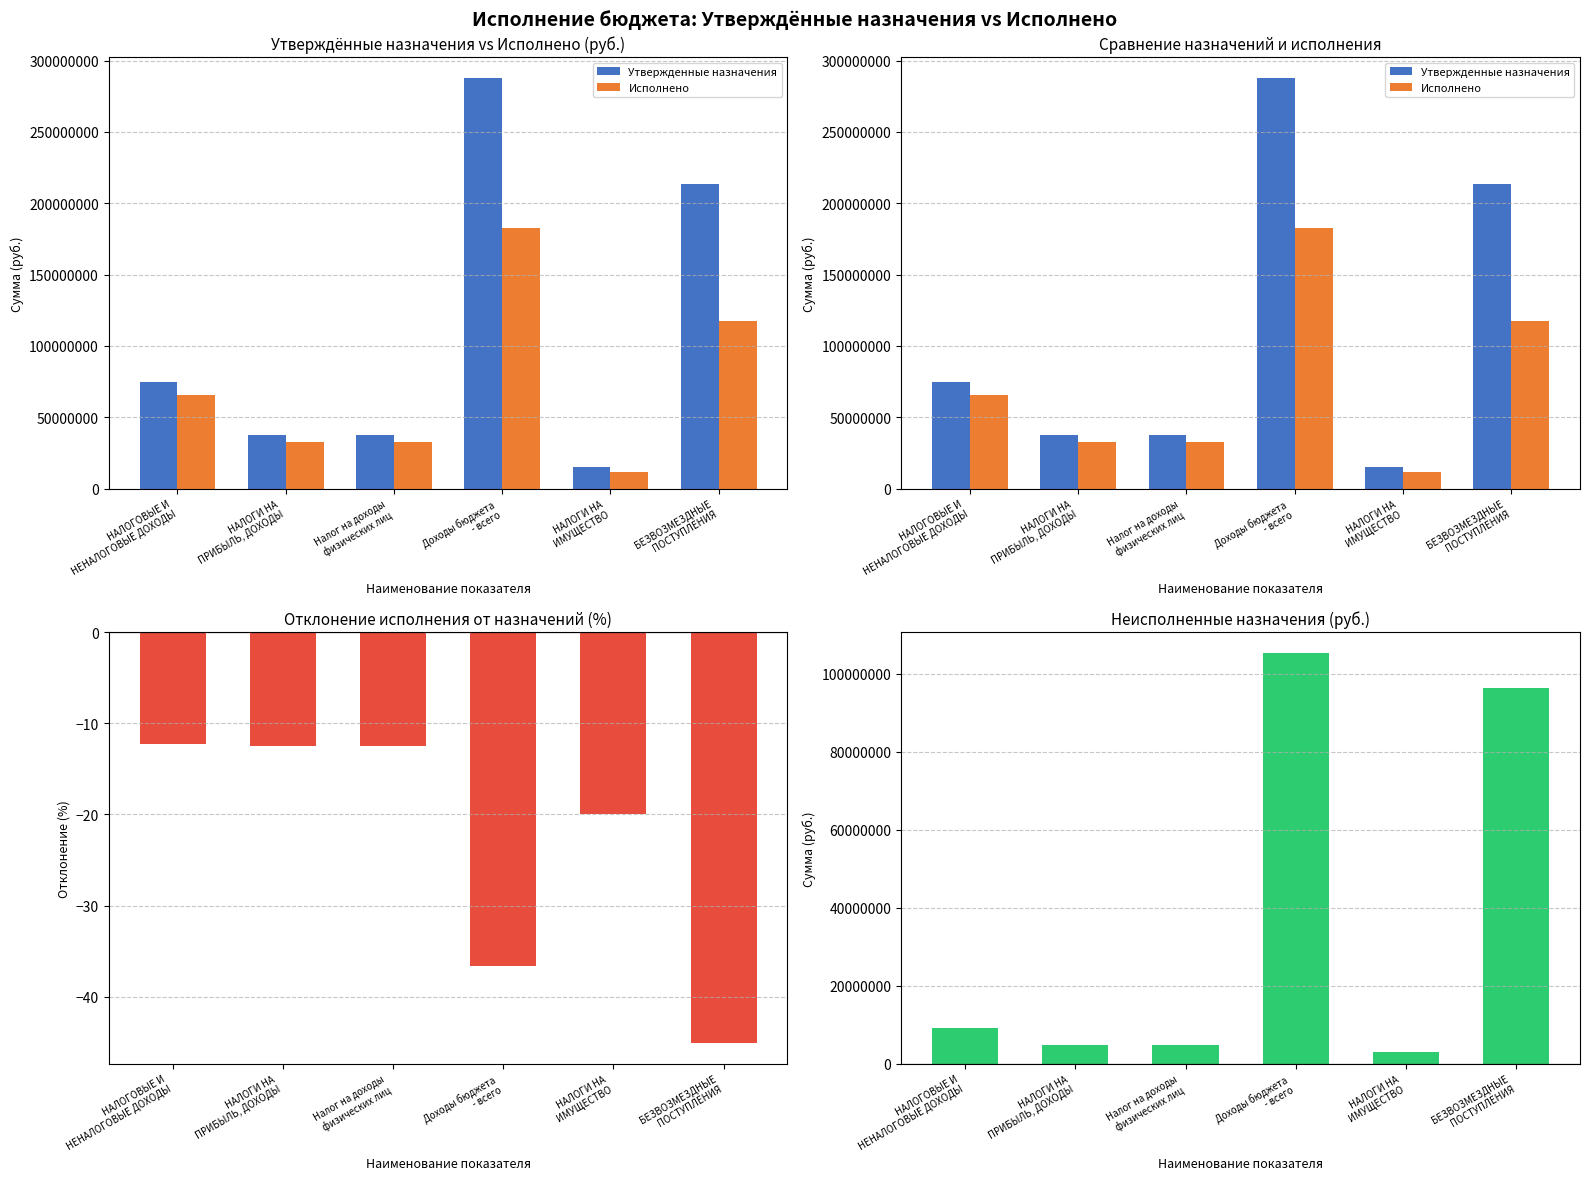

What is the value of the Исполнено bar at the 2nd from the left?

32732738.3